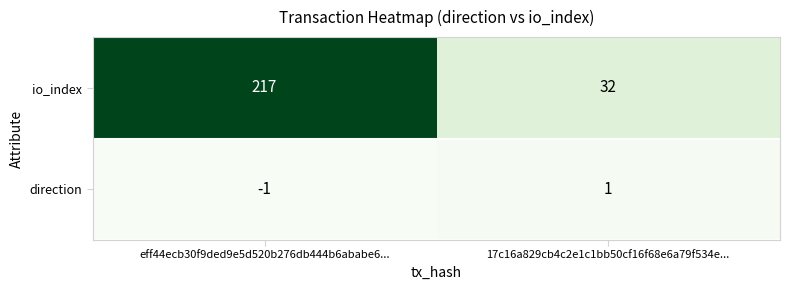

Reading left to right, what are all the values shown in this chart?

io_index: eff44ecb30f9ded9e5d520b276db444b6ababe6...=217	17c16a829cb4c2e1c1bb50cf16f68e6a79f534e...=32
direction: eff44ecb30f9ded9e5d520b276db444b6ababe6...=-1	17c16a829cb4c2e1c1bb50cf16f68e6a79f534e...=1